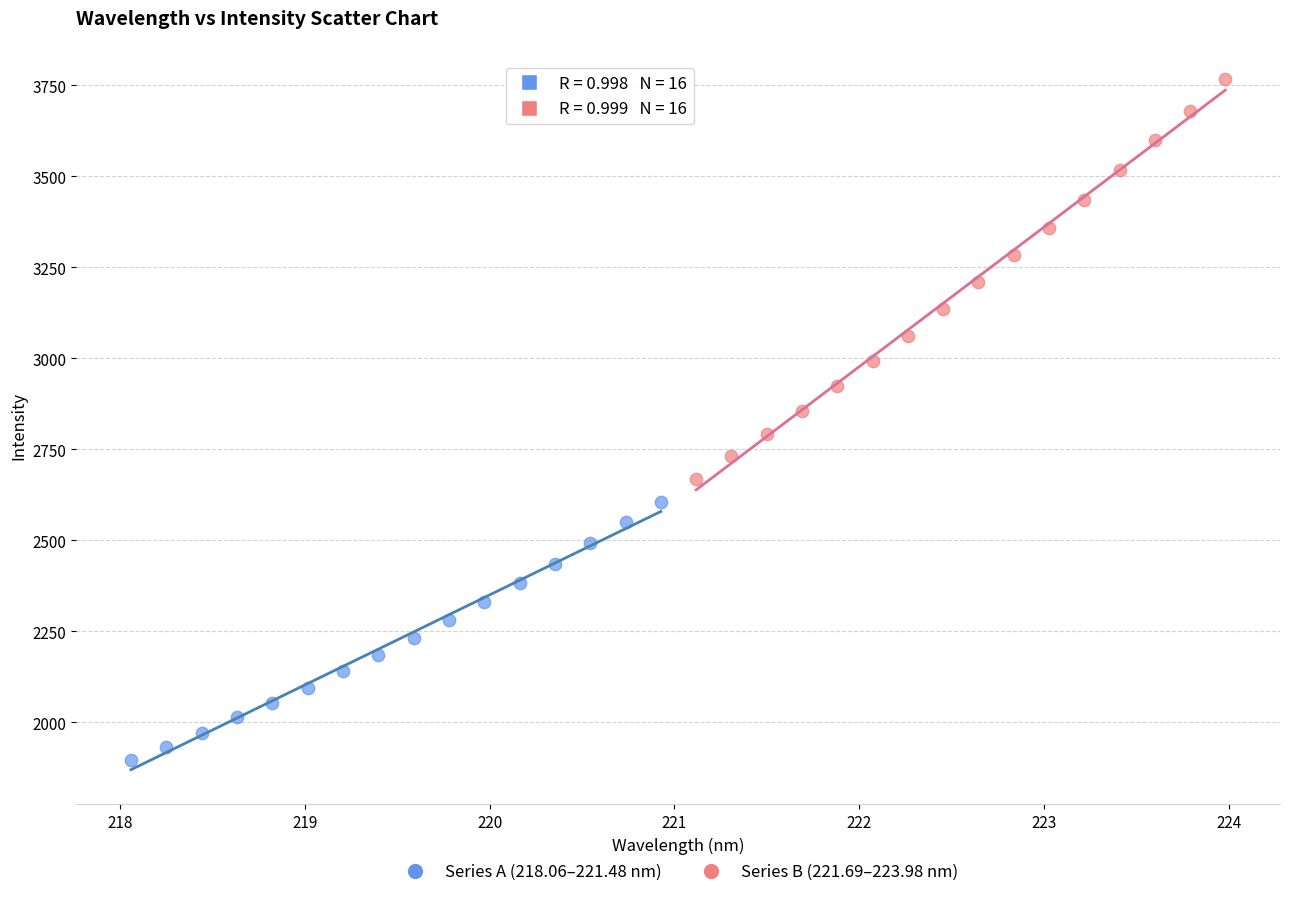

Which series has the widest spread of Y values?

Series B (221.69–223.98 nm)